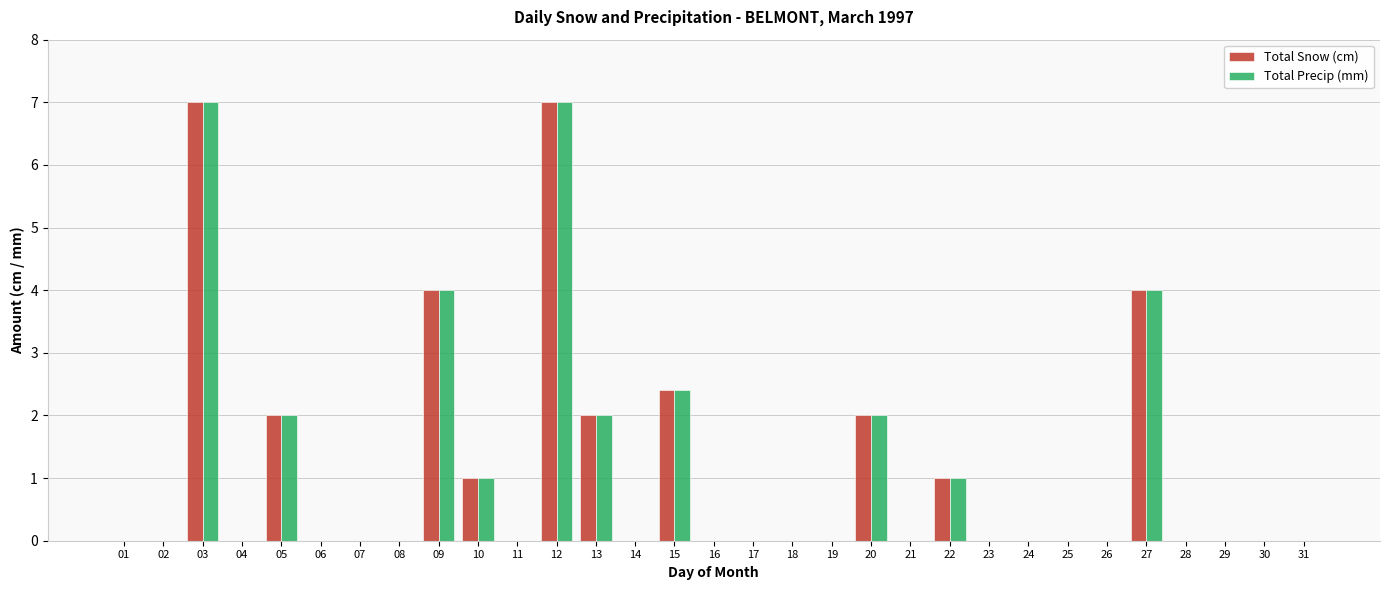

What is the total value across all series at 13?

4.0